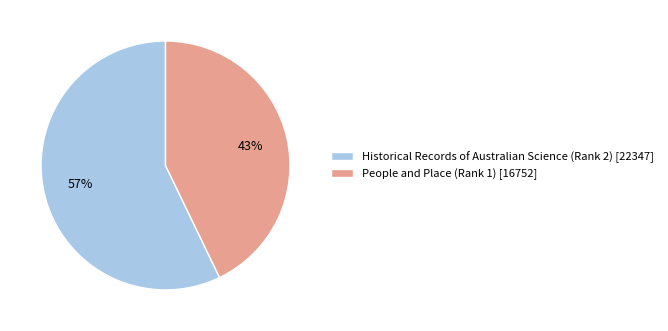

To the nearest percent, what is the difference between the Historical Records of Australian Science (Rank 2) and People and Place (Rank 1) slice percentages?

14%